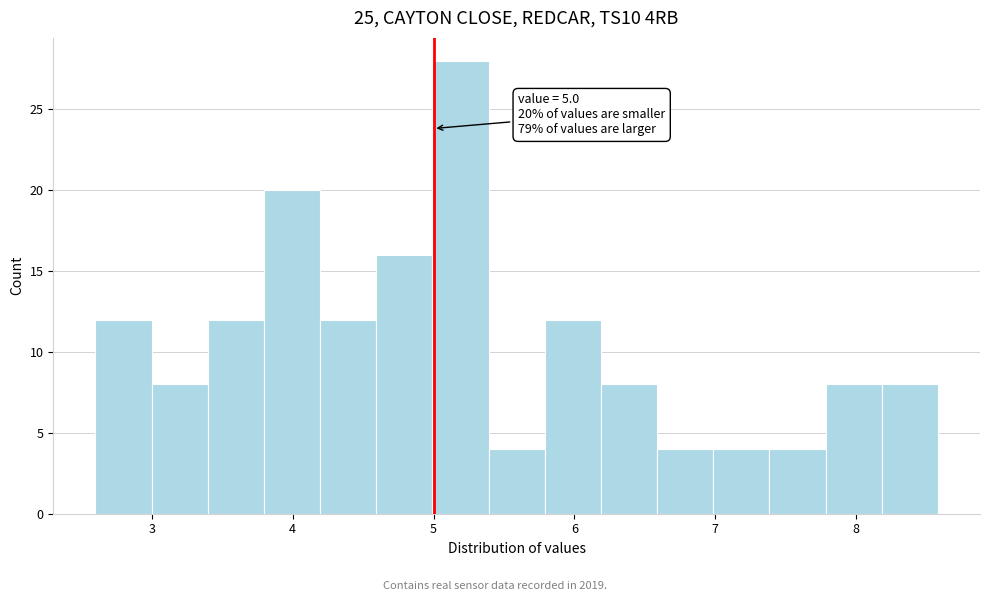

Read against the x-axis, roughly where is the centre of the tallest bar?

5.2